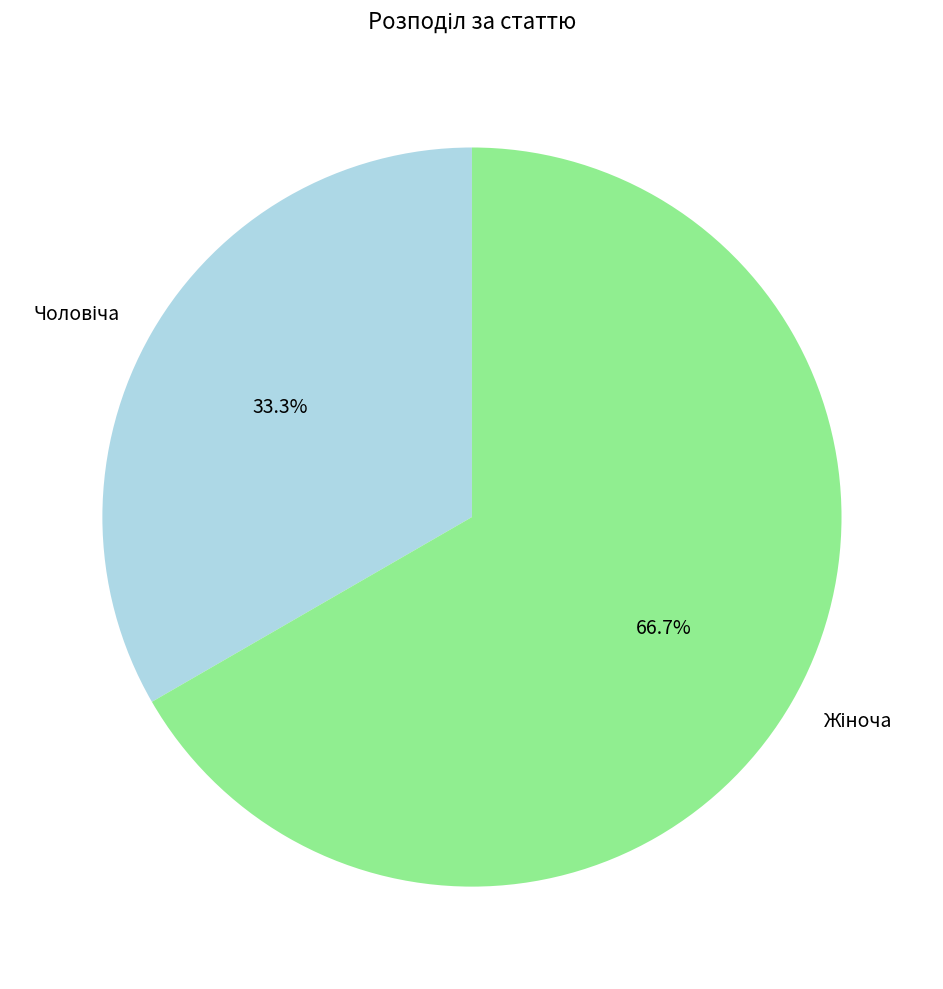

Is there any slice that represents more than half of the pie?

Yes